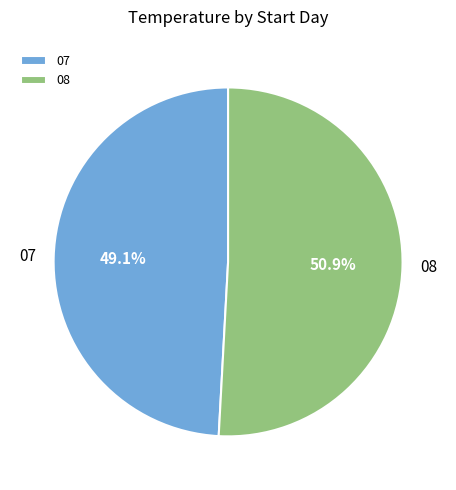

To the nearest percent, what portion does 08 represent?

51%